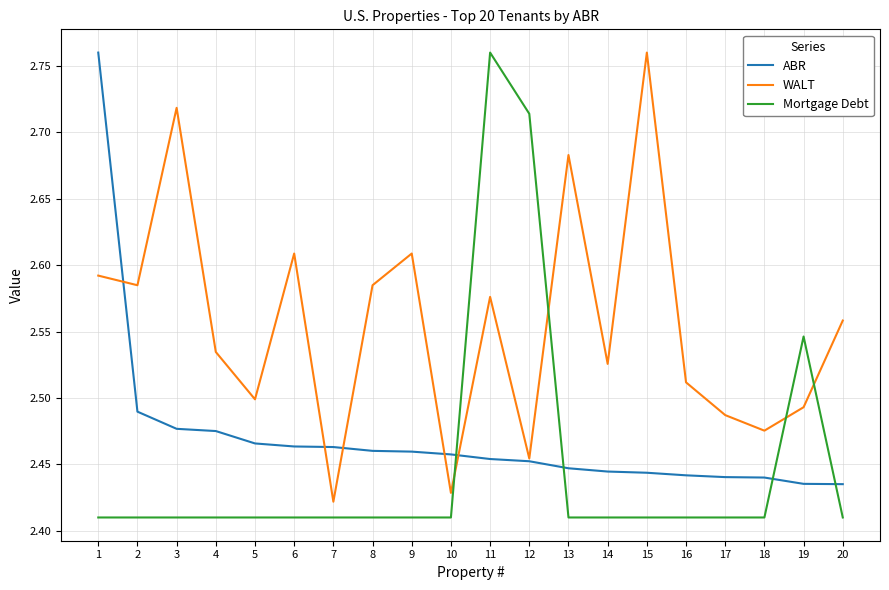

True or false: ABR has a value of 4.2 at 17.

False